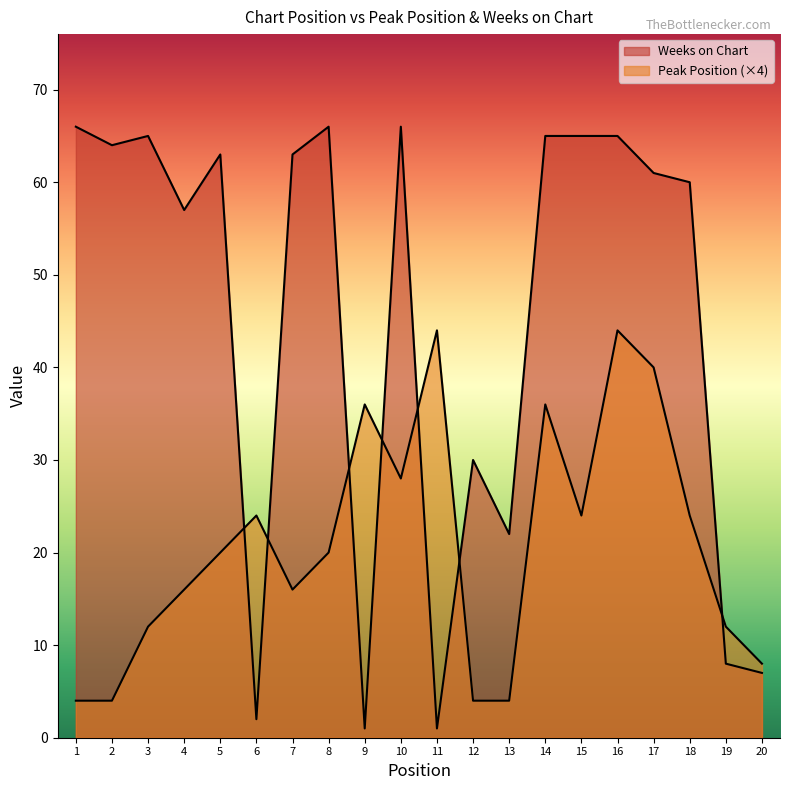

Where is the first local minimum for Weeks on Chart?

2